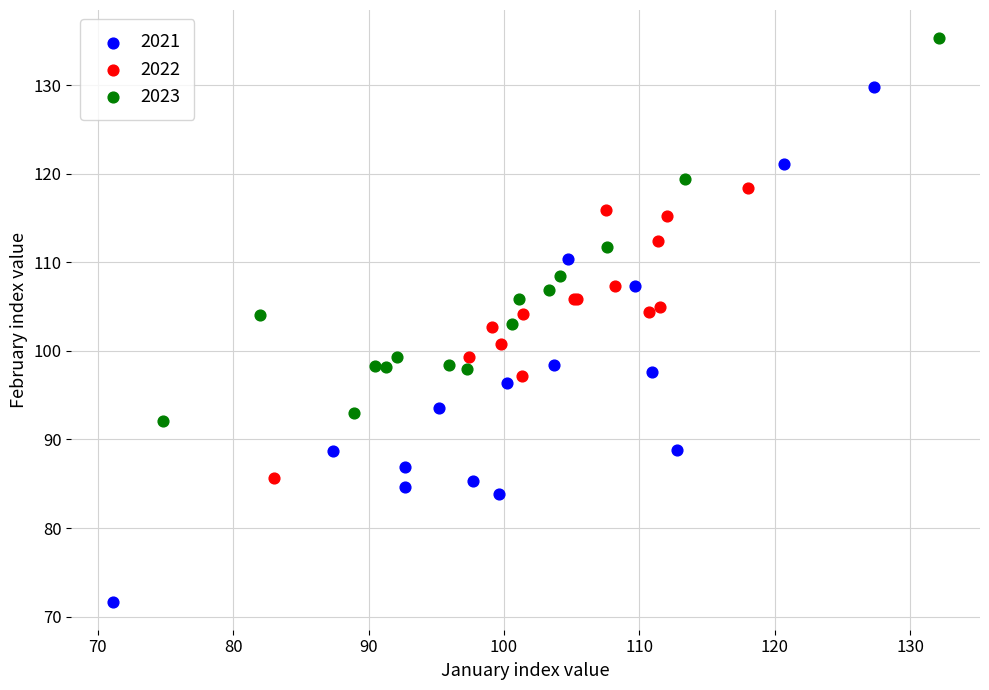

Which series contains the lowest Y value?

2021